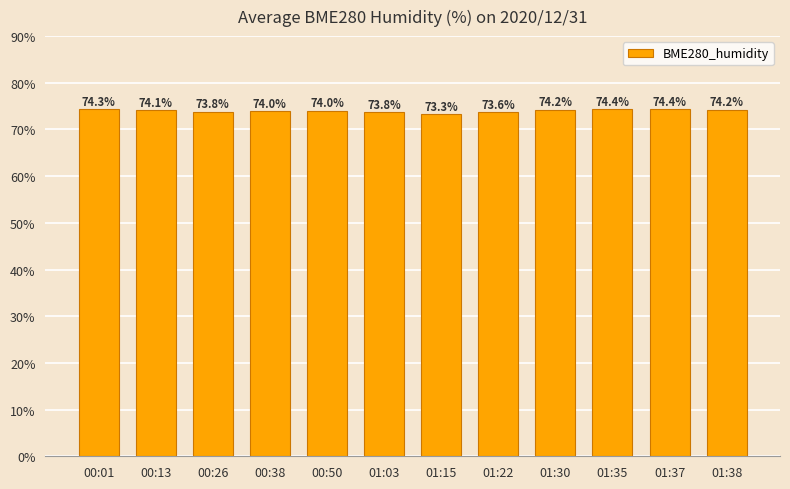

Reading left to right, what are all the values shown in this chart?

74.3	74.1	73.8	74.0	74.0	73.8	73.3	73.6	74.2	74.4	74.4	74.2